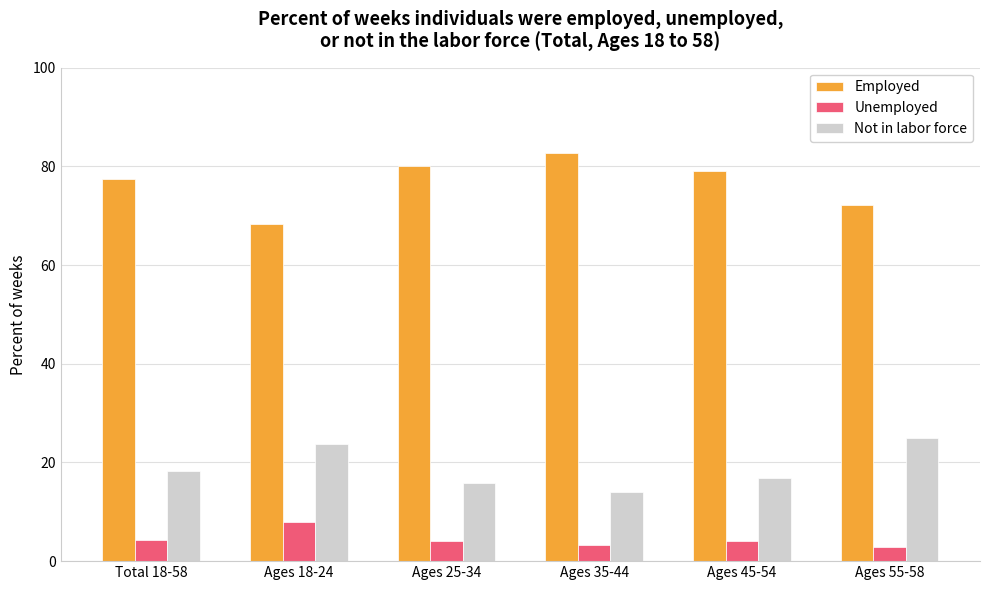

What is the total value across all series at Ages 55-58?

100.0